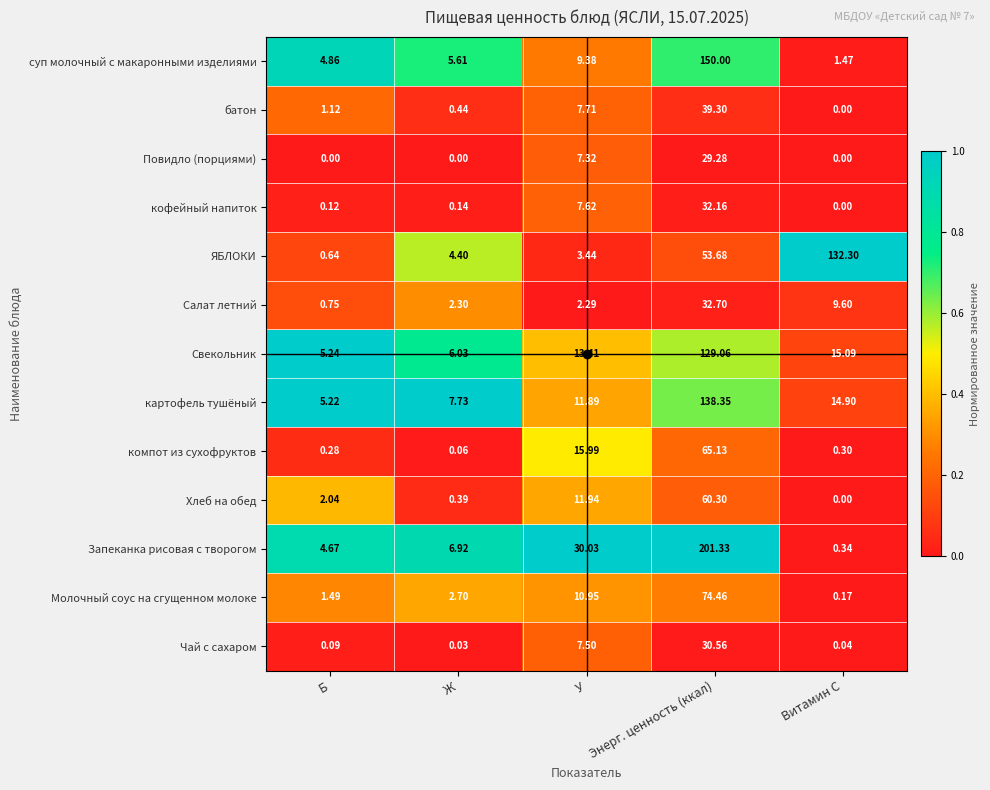

Which label corresponds to the largest value in the chart?

Энерг. ценность (ккал)